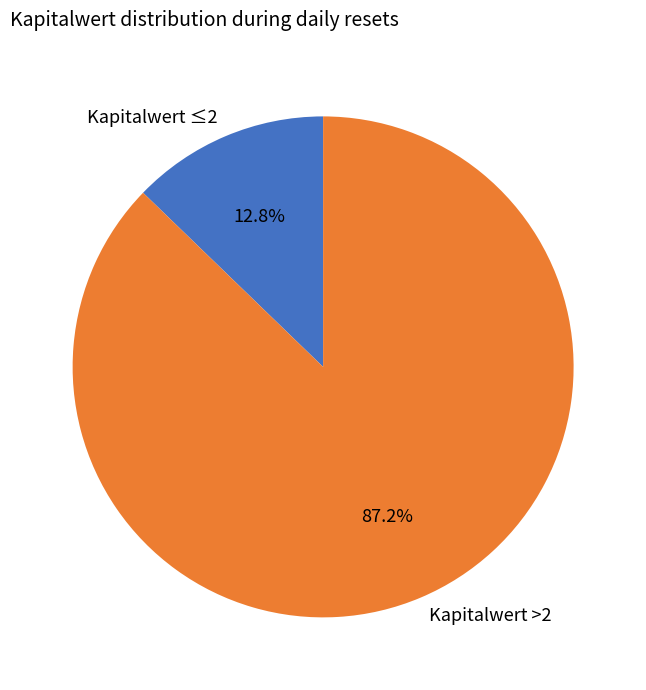

How much of the chart is everything except Kapitalwert >2?

12.8%